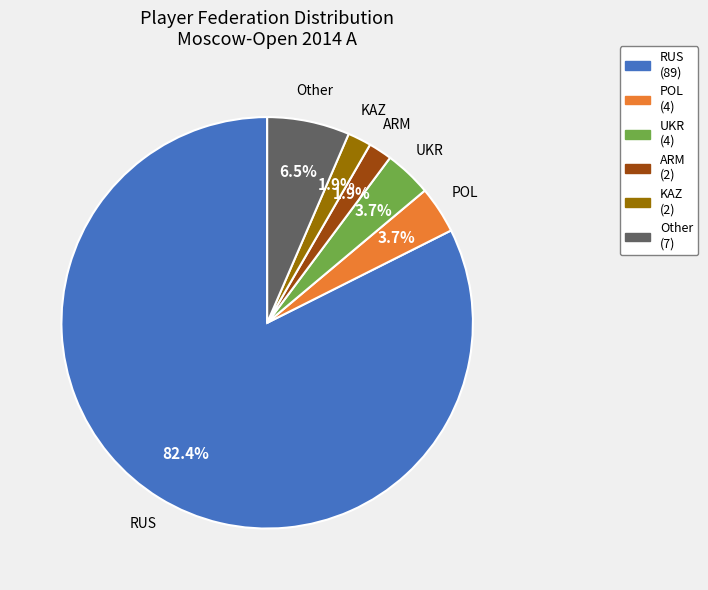

Does any single category account for the majority?

Yes